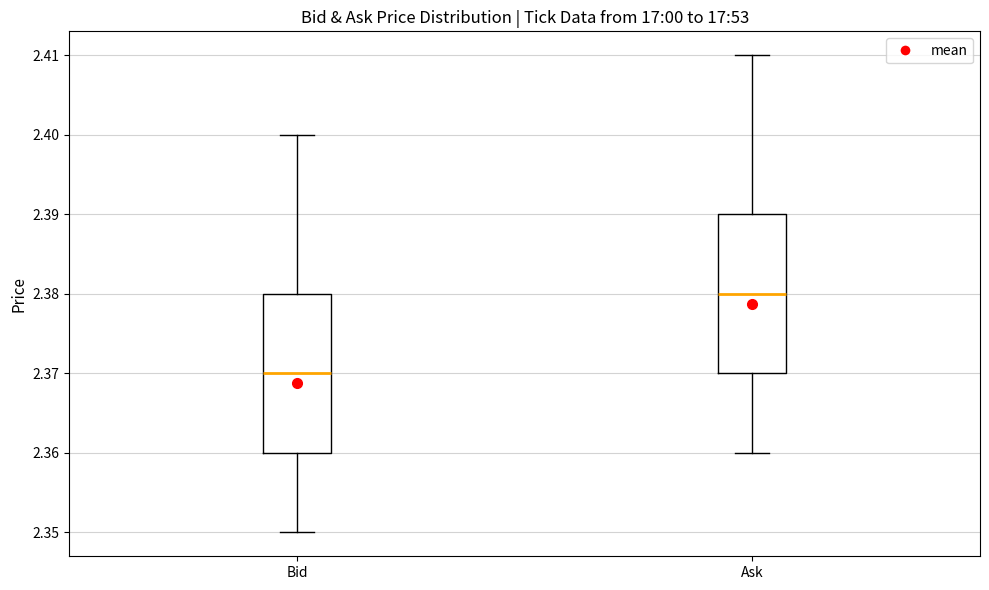

Which box's median line is the highest?

Ask